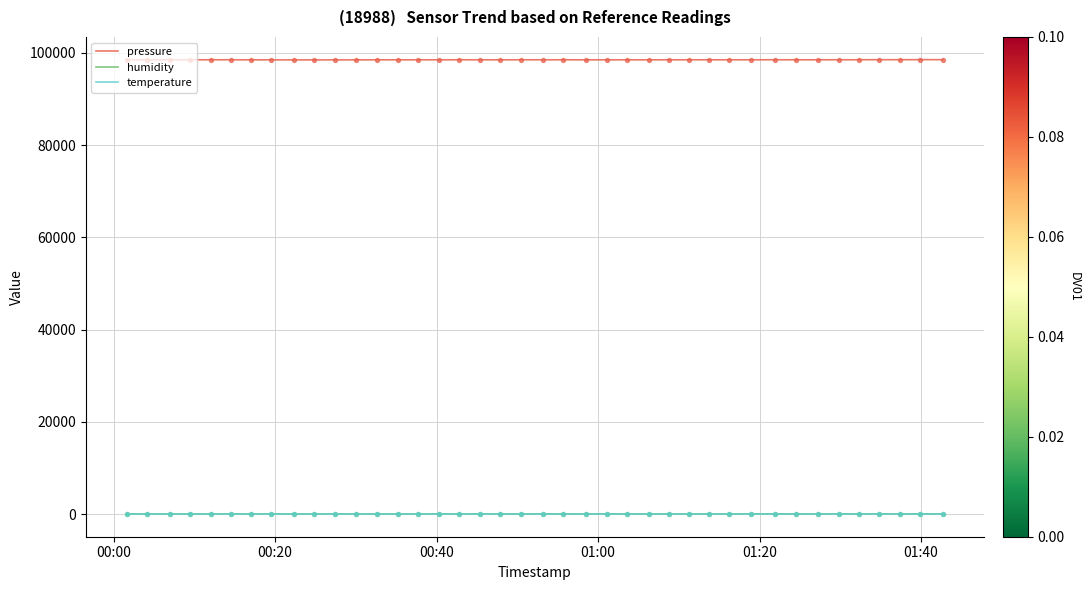

Which series has the largest range (max minus min)?

pressure